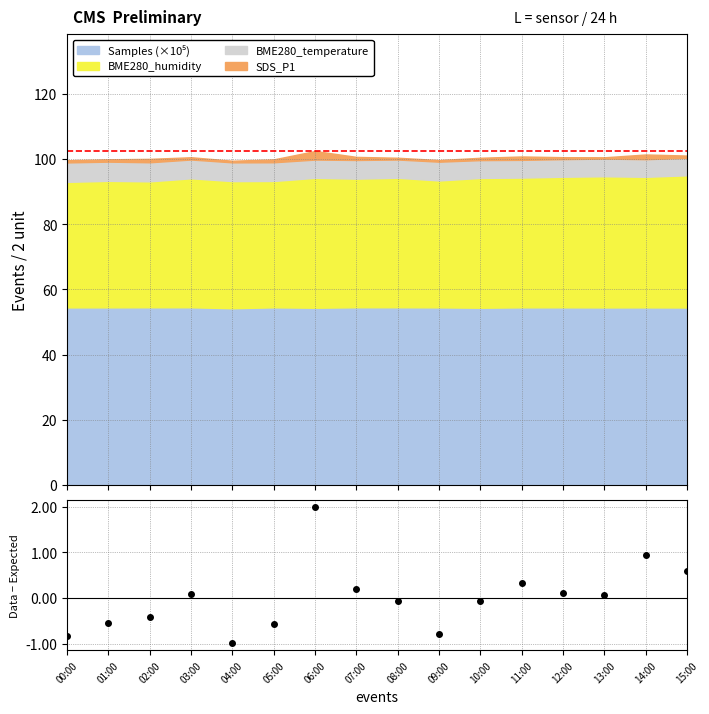

At which category does the data reach its first local valley?

04:00